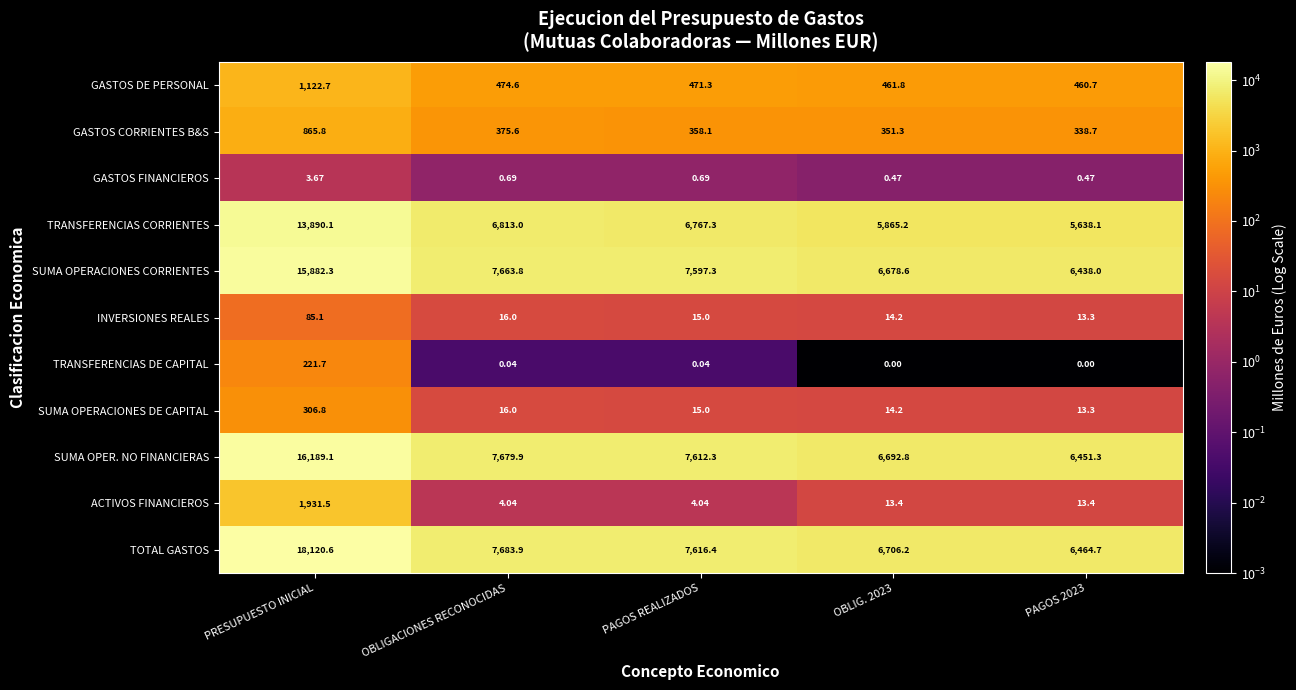

List the series in order of their peak value, highest first.

TOTAL GASTOS, SUMA OPER. NO FINANCIERAS, SUMA OPERACIONES CORRIENTES, TRANSFERENCIAS CORRIENTES, ACTIVOS FINANCIEROS, GASTOS DE PERSONAL, GASTOS CORRIENTES B&S, SUMA OPERACIONES DE CAPITAL, TRANSFERENCIAS DE CAPITAL, INVERSIONES REALES, GASTOS FINANCIEROS